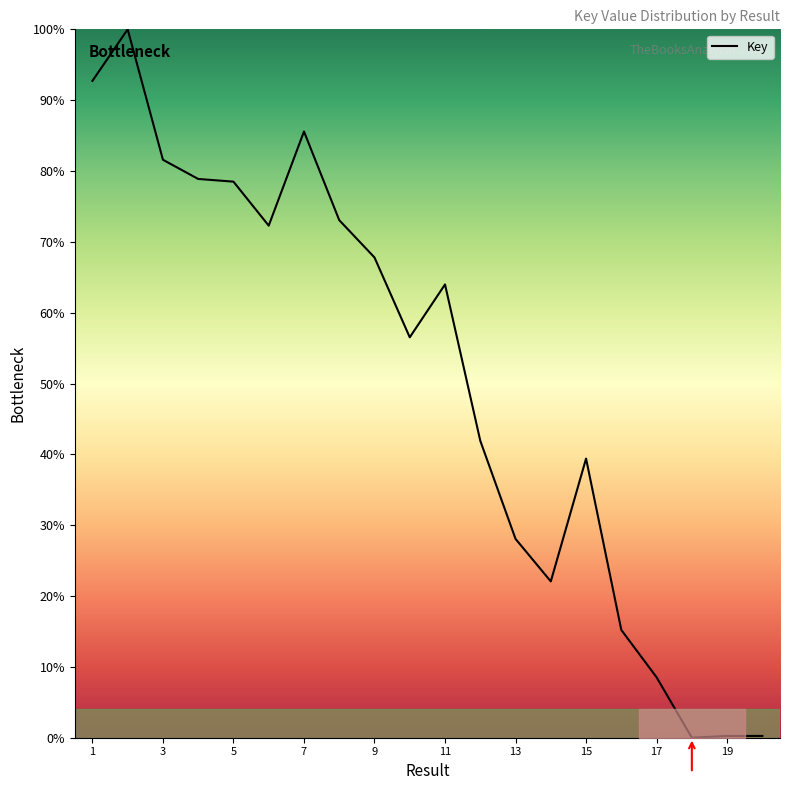

How many interior local peaks (higher than both neighbors) does the data have?

4